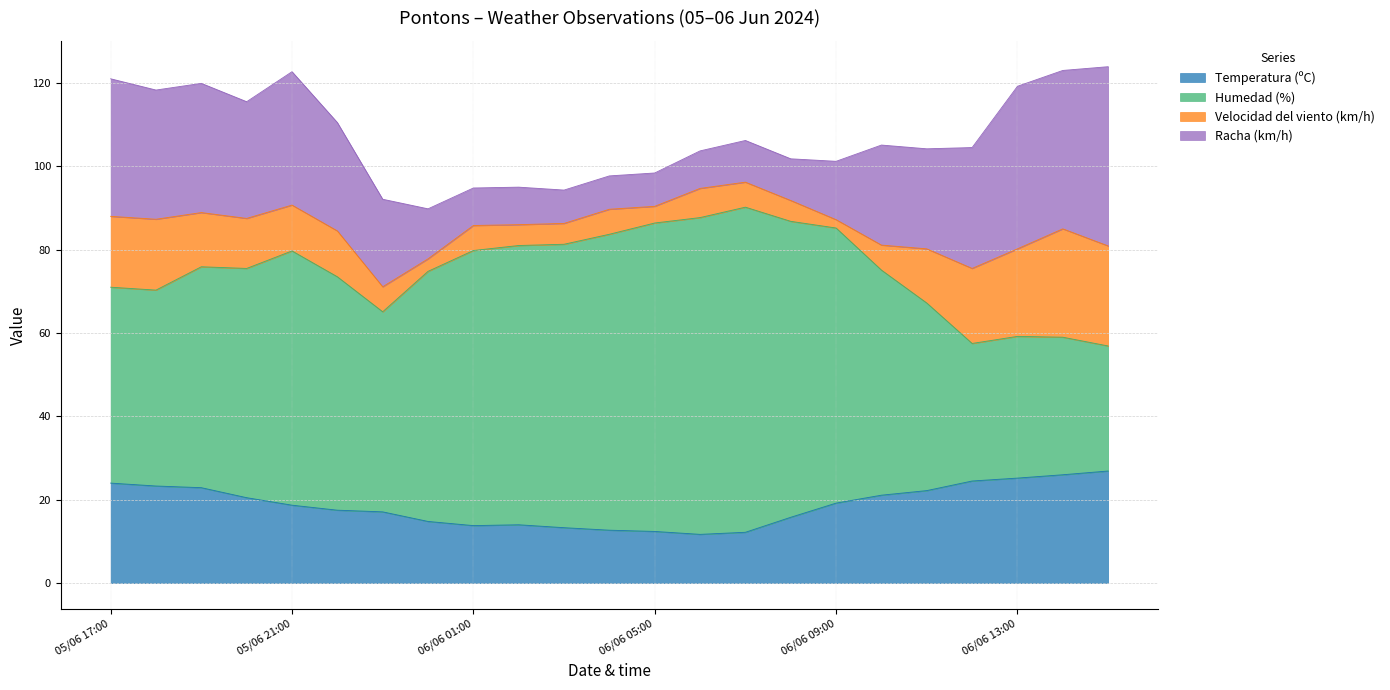

What is the lowest value of the Temperatura (ºC) series?

11.7